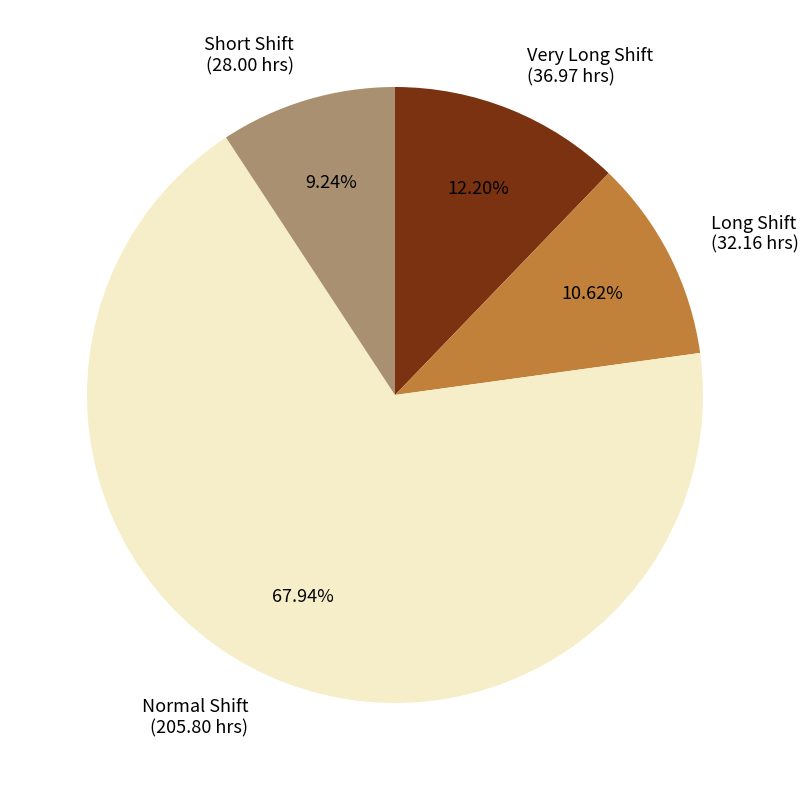

What is the majority slice?

Normal Shift (205.80 hrs)